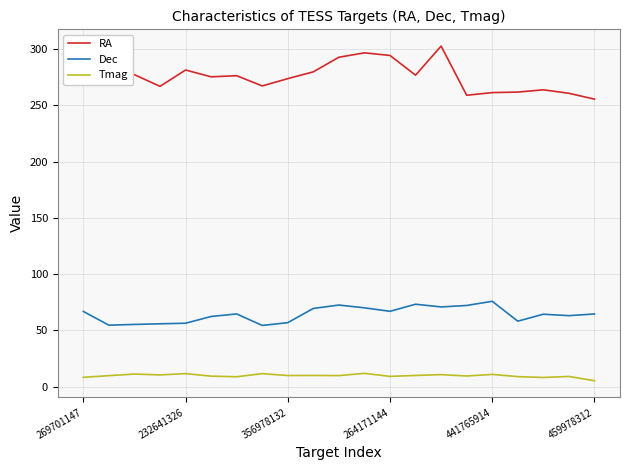

What are all the series names shown in the legend?

RA, Dec, Tmag